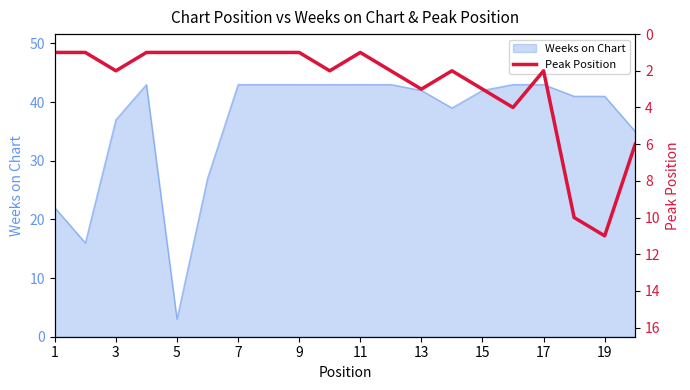

What is the minimum value shown in the chart?

1